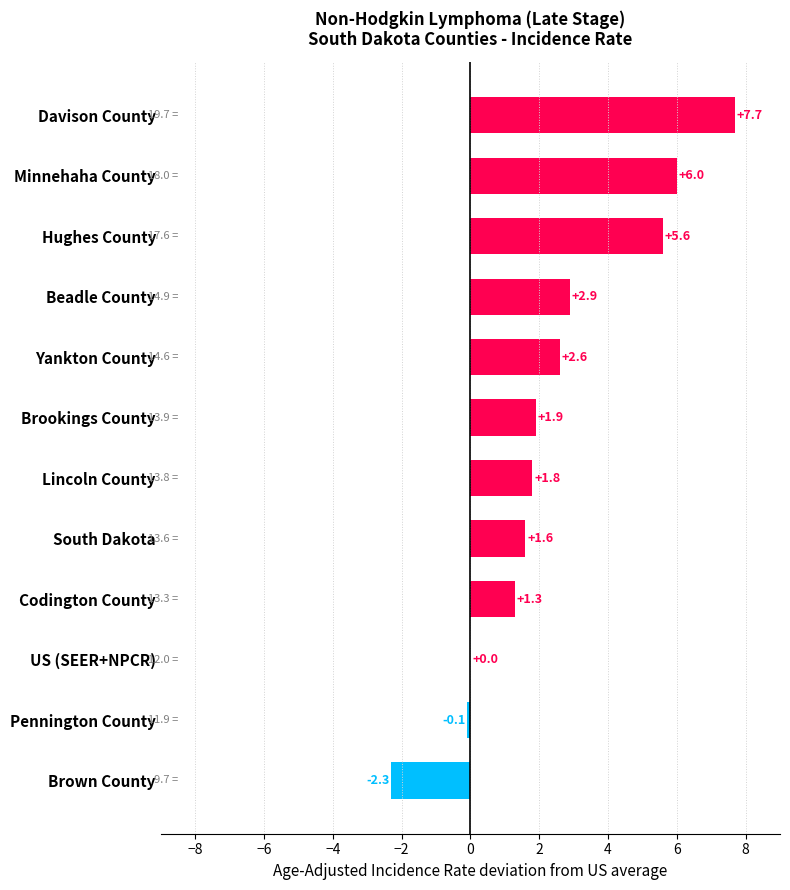

The chart shows a value of 7.7 at Davison County. True or false?

True